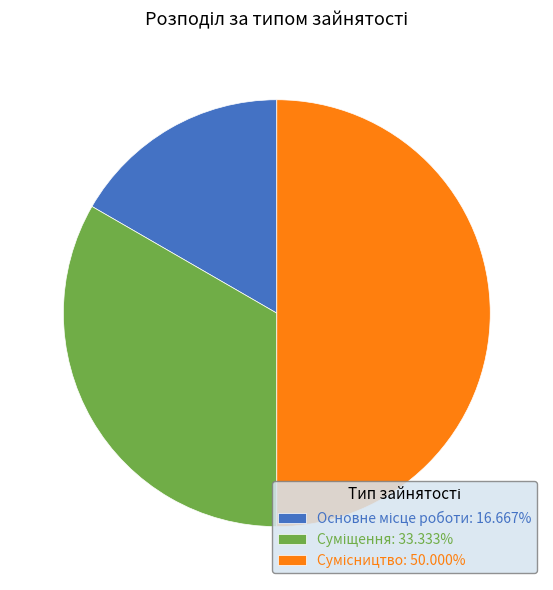

How many slices are in this pie chart?

3